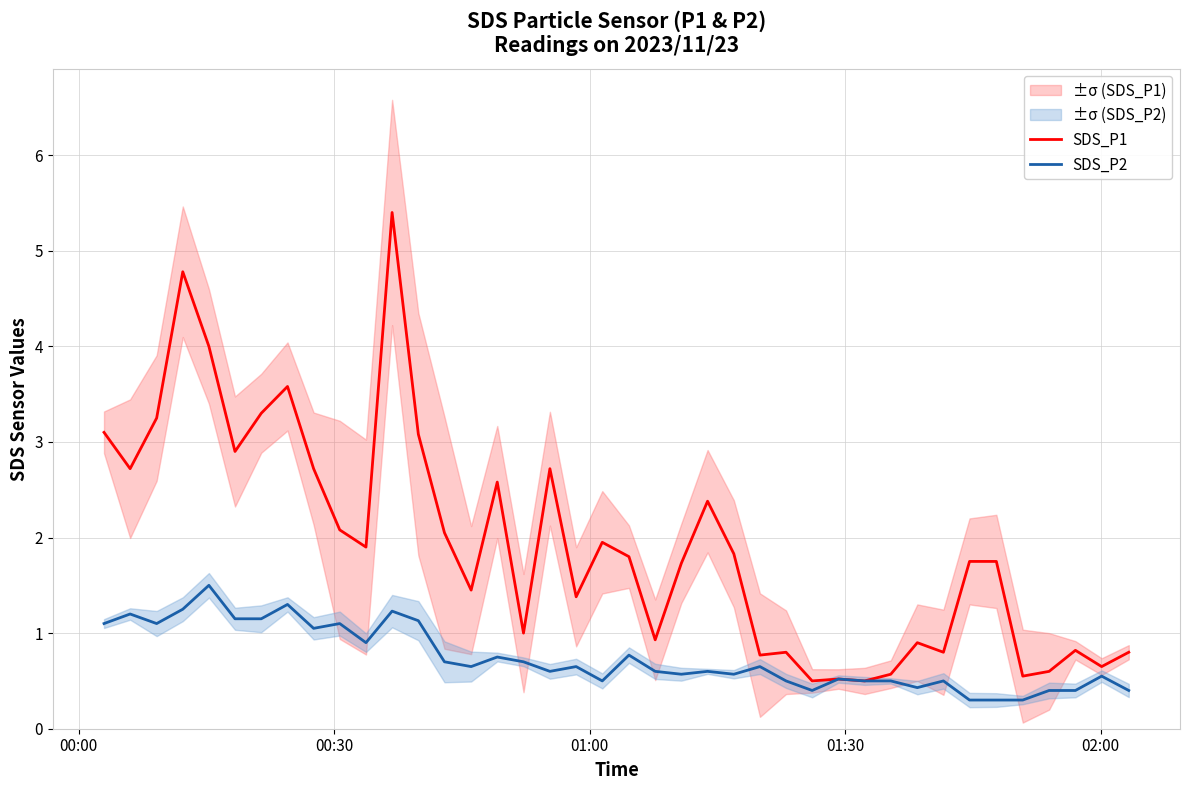

At how many categories does at least one series exceed 3?

8